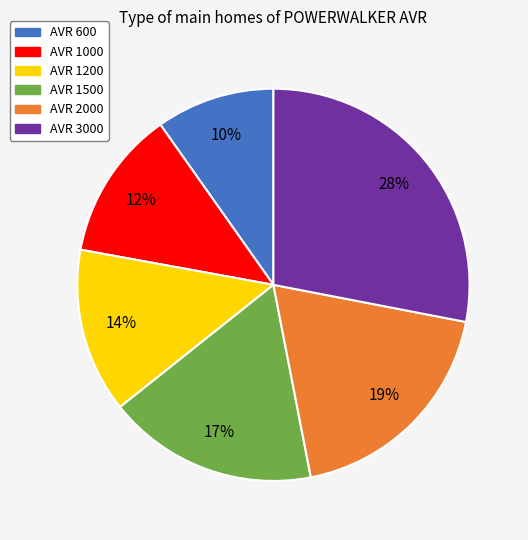

Which category has the biggest portion of the pie?

AVR 3000